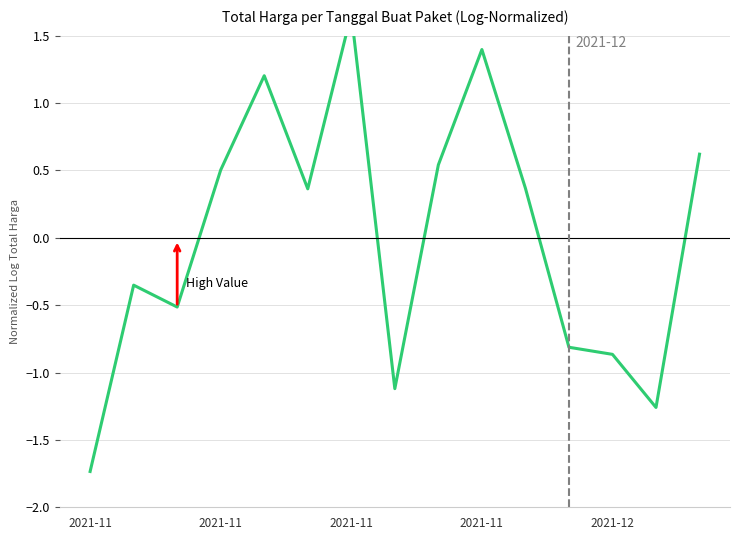

What is the maximum value shown in the chart?

1.7